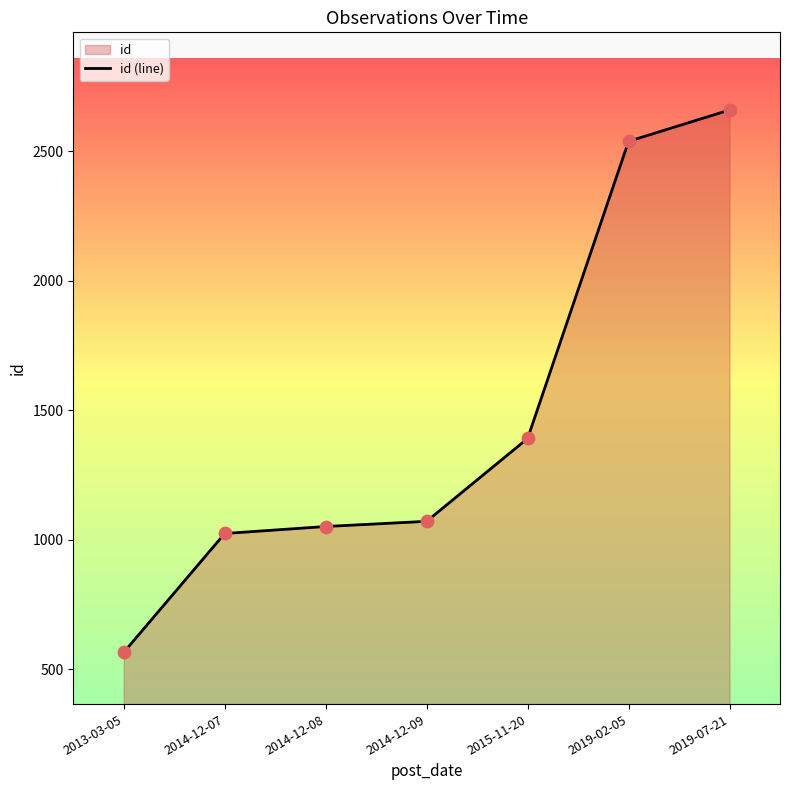

What is the ratio of the value at 2015-11-20 to the value at 2014-12-09?

1.3